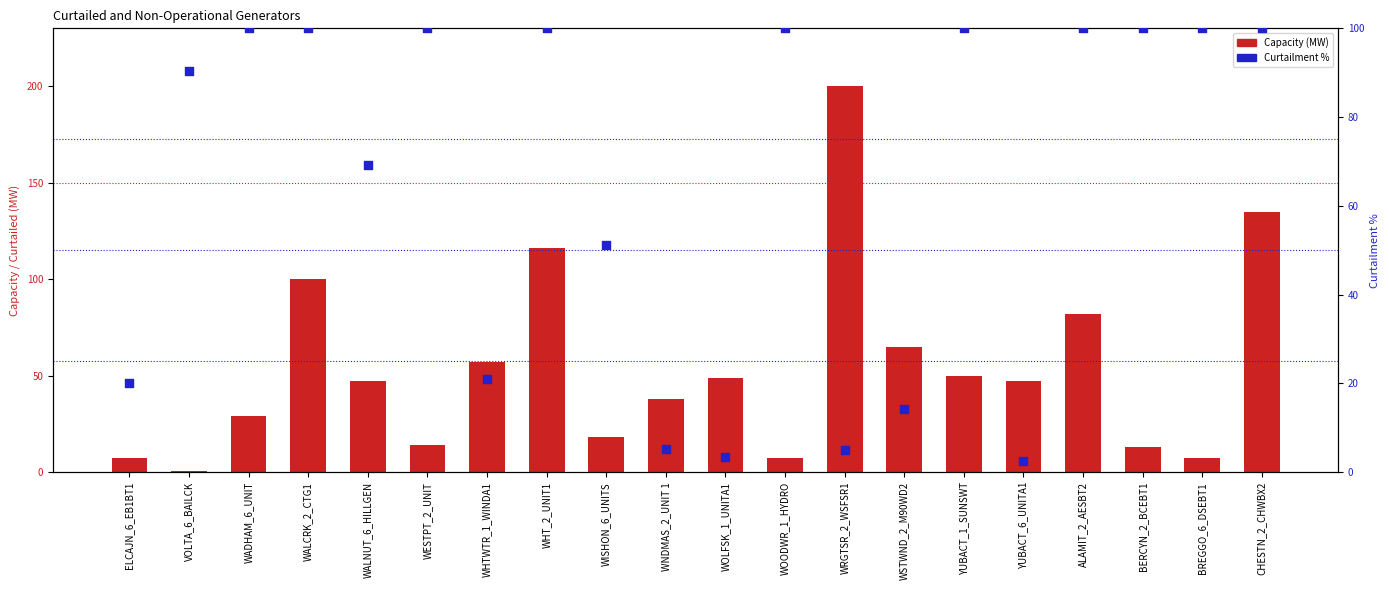

Which series has the largest total across all categories?

Curtailment %